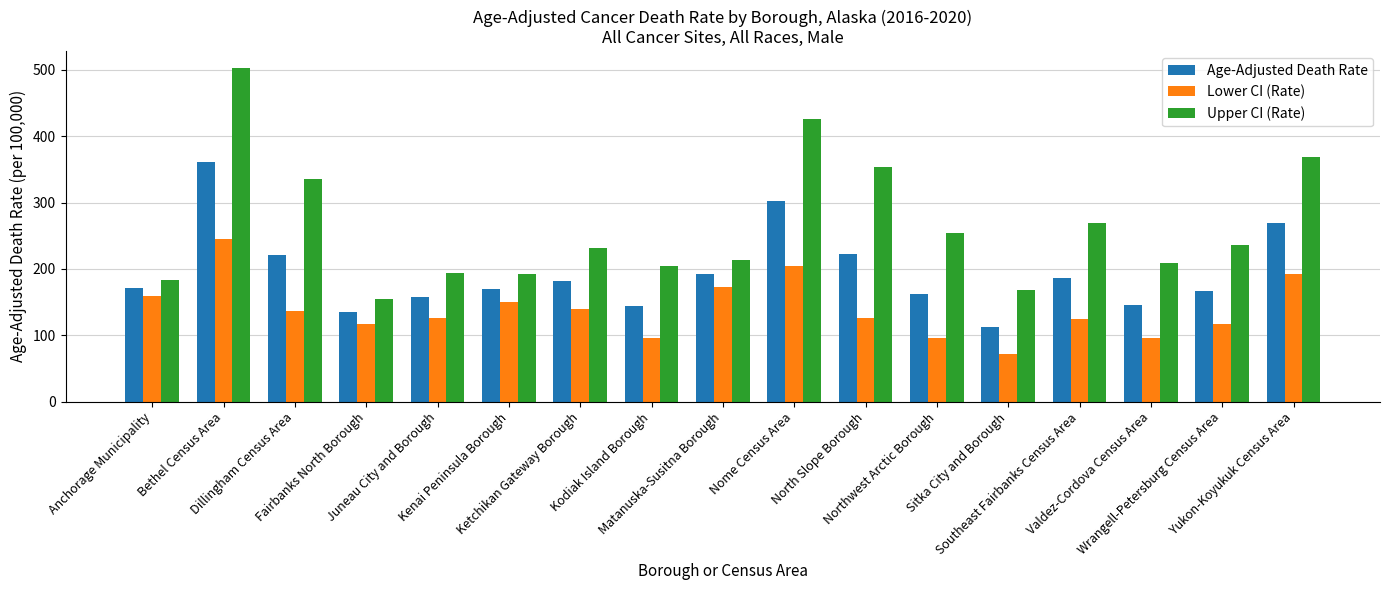

The value of Age-Adjusted Death Rate at Southeast Fairbanks Census Area is 187.1. True or false?

True